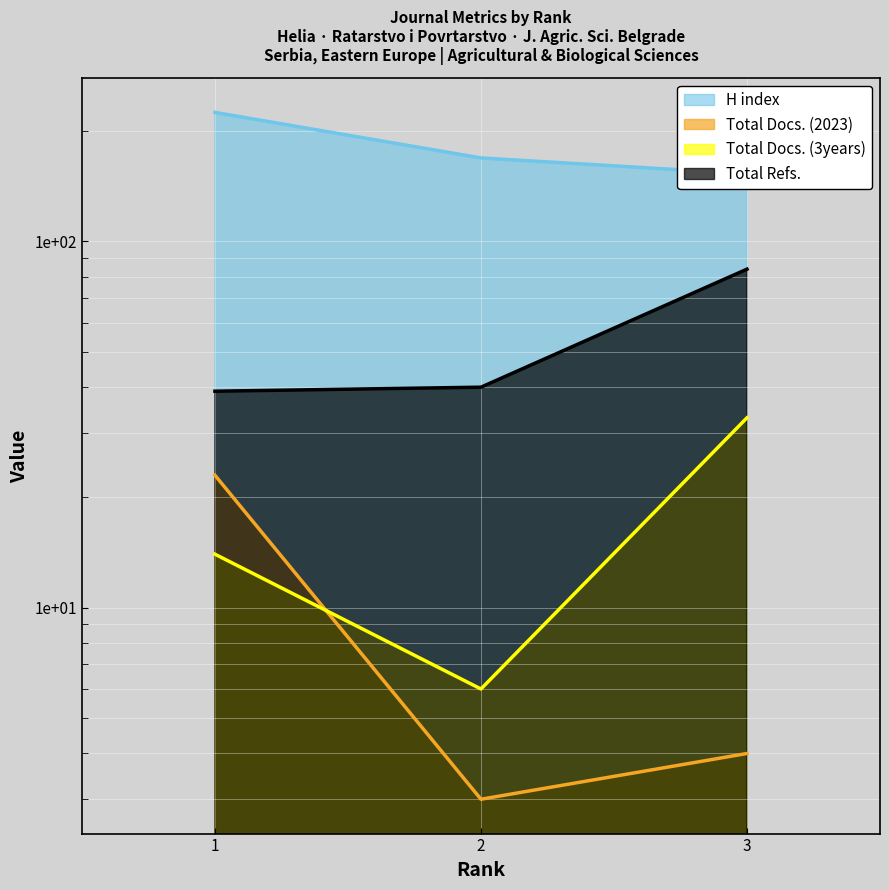

Reading left to right, what are all the values shown in this chart?

H index: 225	169	153
Total Docs. (2023): 23	3	4
Total Docs. (3years): 14	6	33
Total Refs.: 39	40	84